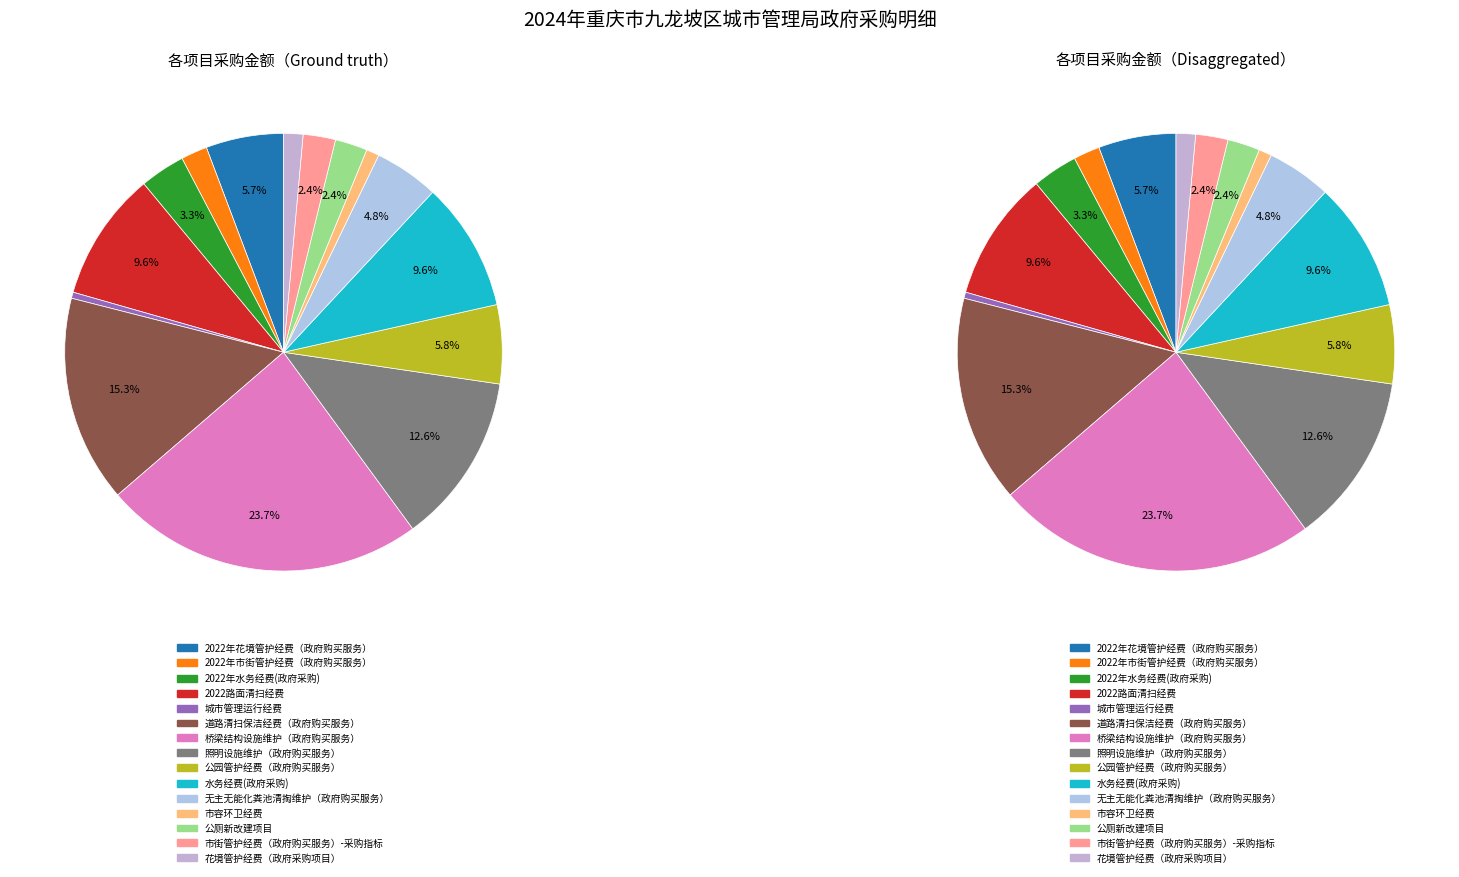

What is the ratio of the value at 花境管护经费（政府采购项目） to the value at 照明设施维护（政府购买服务）?

0.1